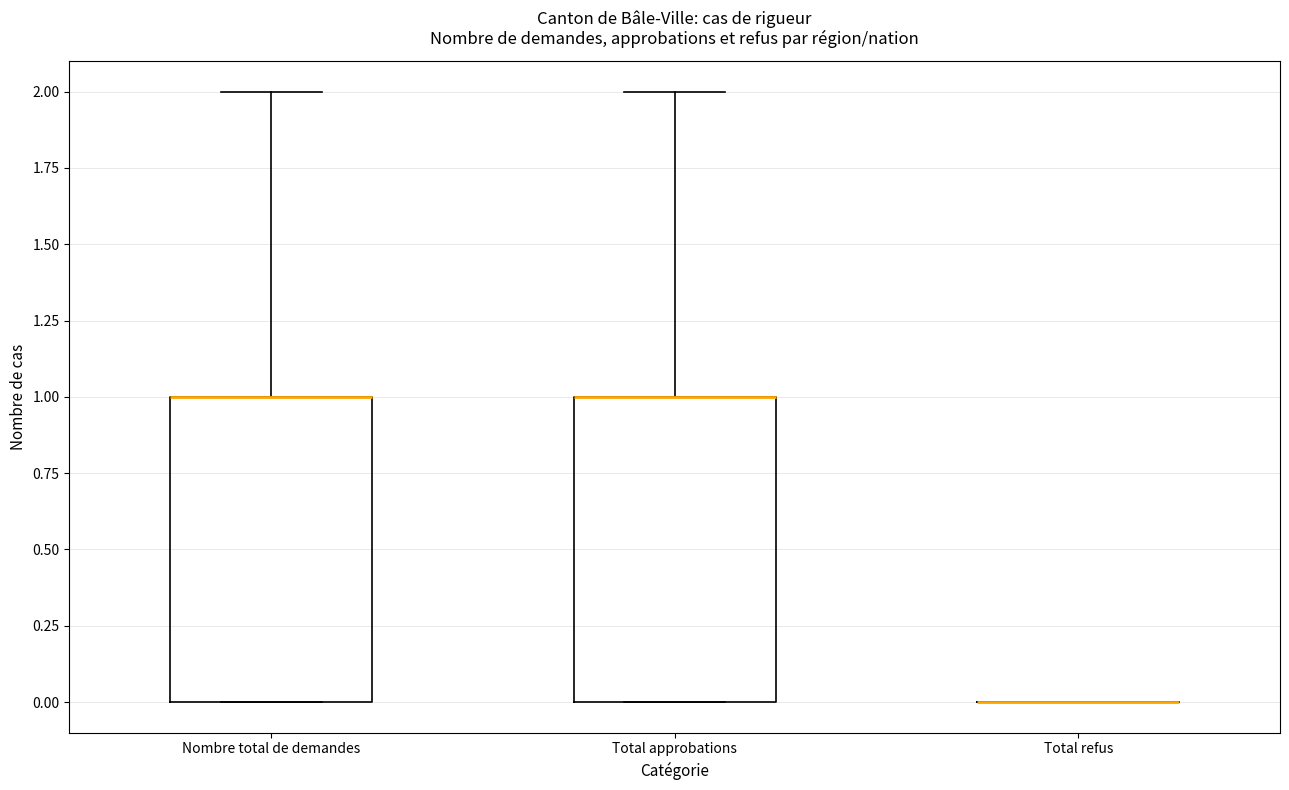

Reading left to right, read every box against the y-axis: the position of its median line, the range the box covers, and the ends of its whiskers. The values are not printed on the chart, so give them approximately, as read against the axis.

Nombre total de demandes: median 1 (drawn on the box's upper edge), box 0 to 1, whiskers 0 to 2
Total approbations: median 1 (drawn on the box's upper edge), box 0 to 1, whiskers 0 to 2
Total refus: box collapsed to a line at 0, whiskers 0 to 0